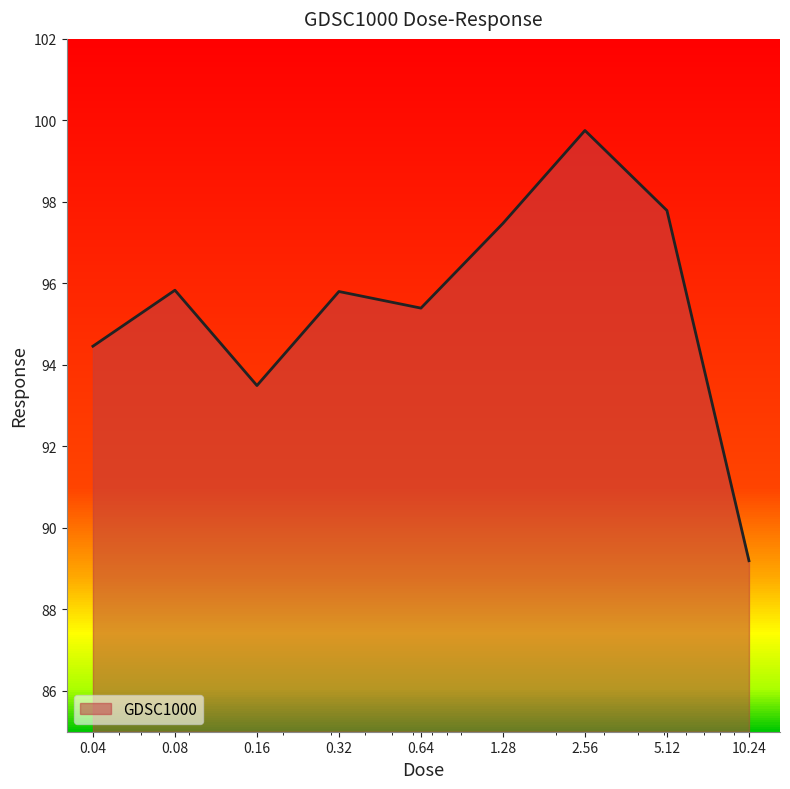

At which label does the data first exceed 95?

0.08